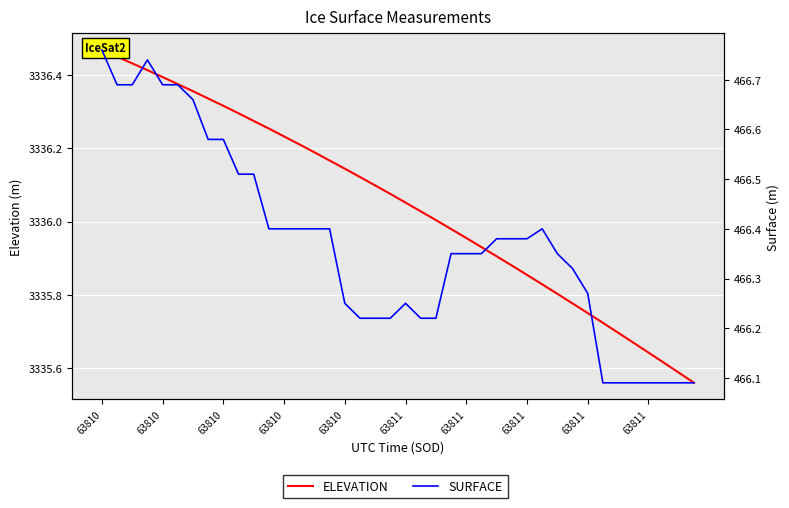

How many series are shown in this chart?

2